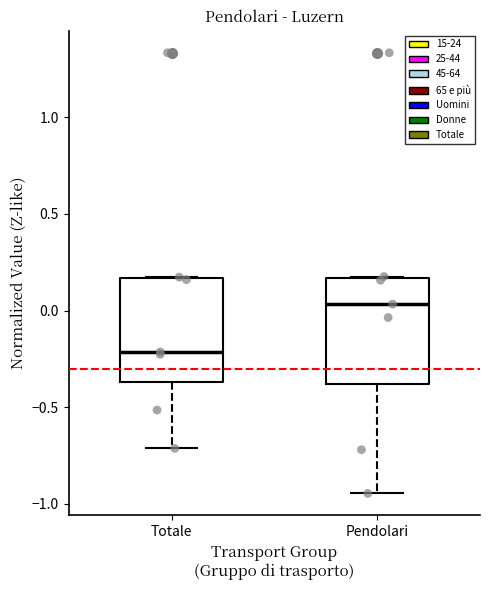

Reading left to right, read every box against the y-axis: the position of its median line, the range the box covers, and the ends of its whiskers. The values are not printed on the chart, so give them approximately, as read against the axis.

Totale: median -0.20, box -0.35 to 0.15, whiskers -0.70 to 0.15
Pendolari: median 0.05, box -0.40 to 0.15, whiskers -0.95 to 0.20